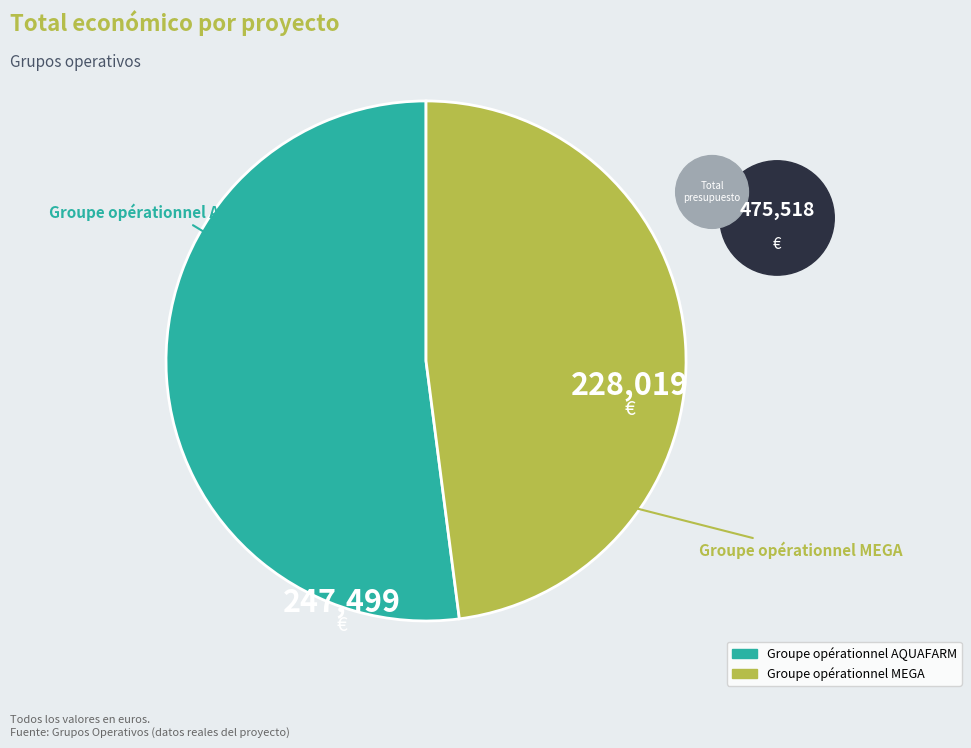

What is the smallest slice in the pie chart?

Groupe opérationnel MEGA